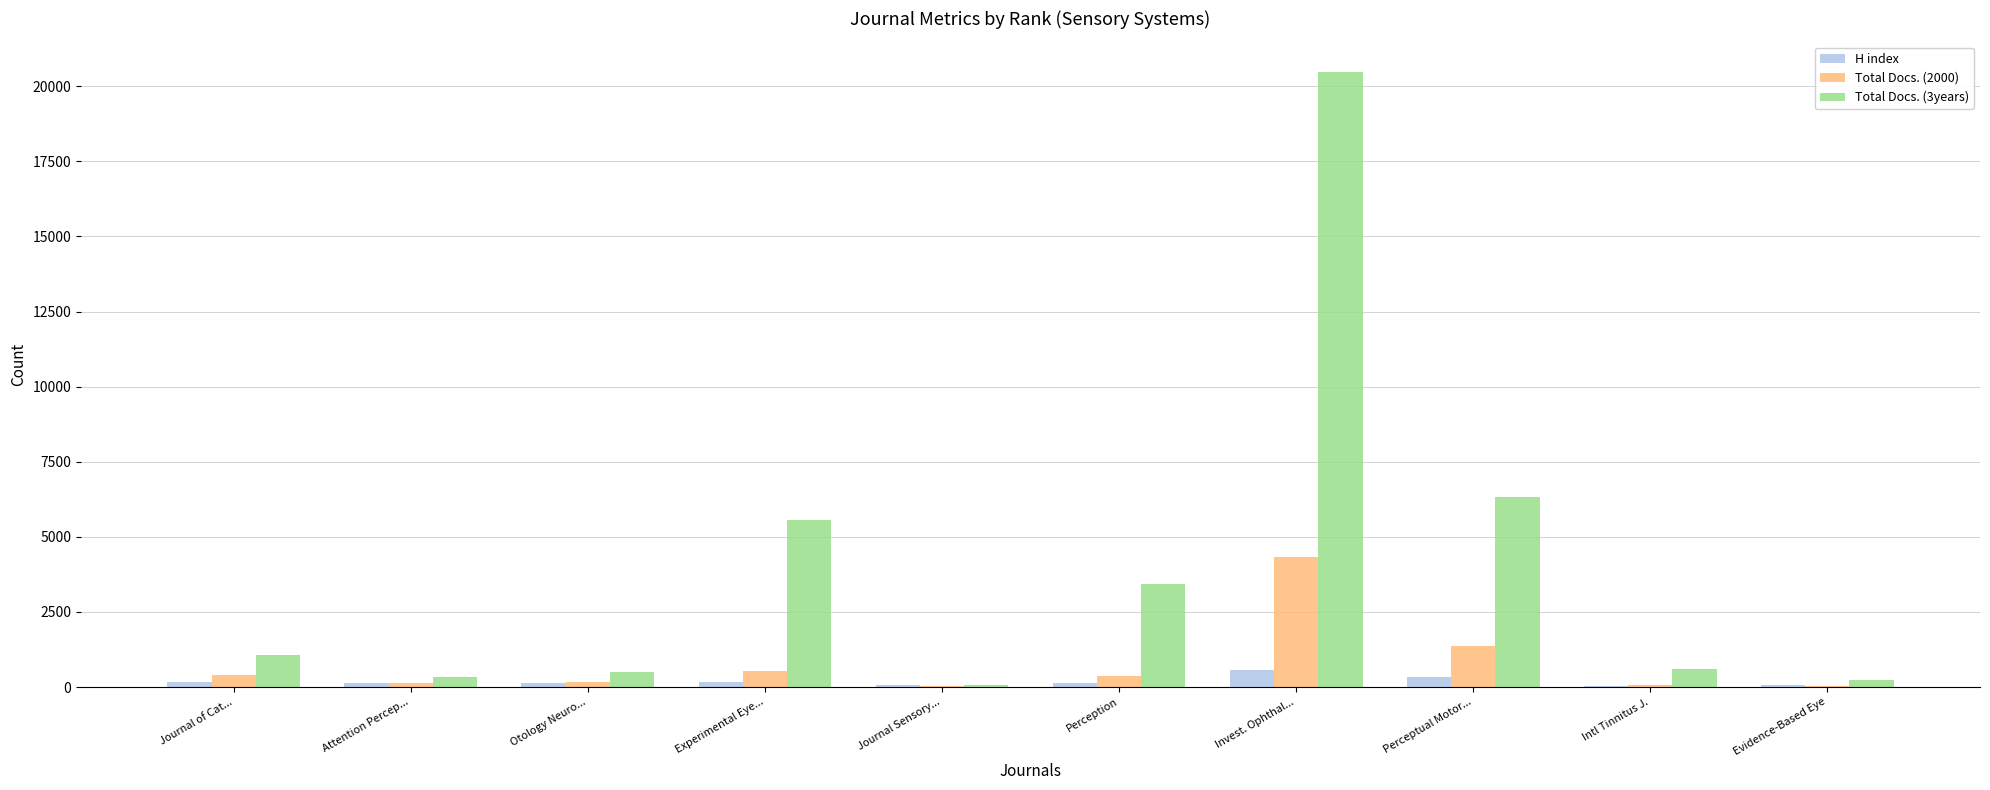

What is the sum of all H index values?

1791